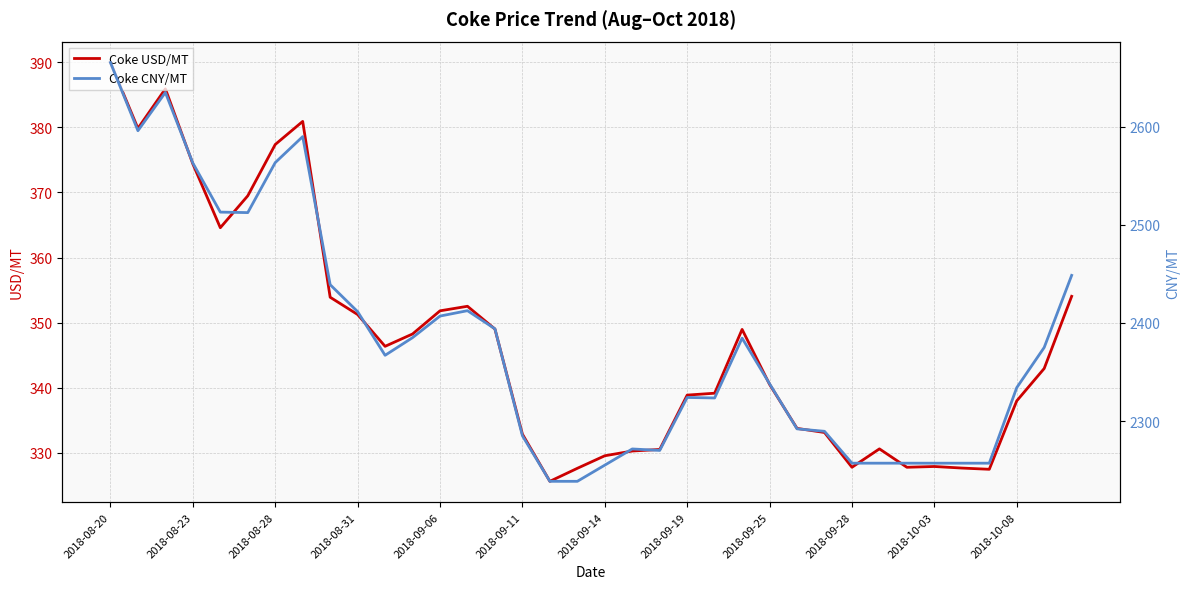

True or false: Coke CNY/MT and Coke USD/MT cross at least once.

False